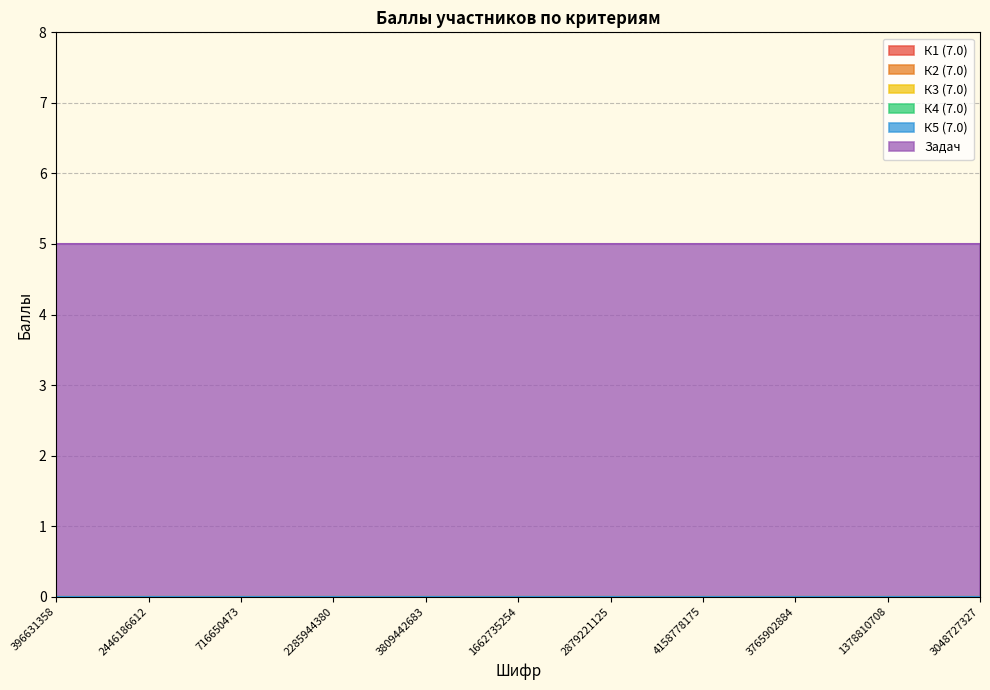

True or false: К1 (7.0) and К4 (7.0) cross at least once.

False